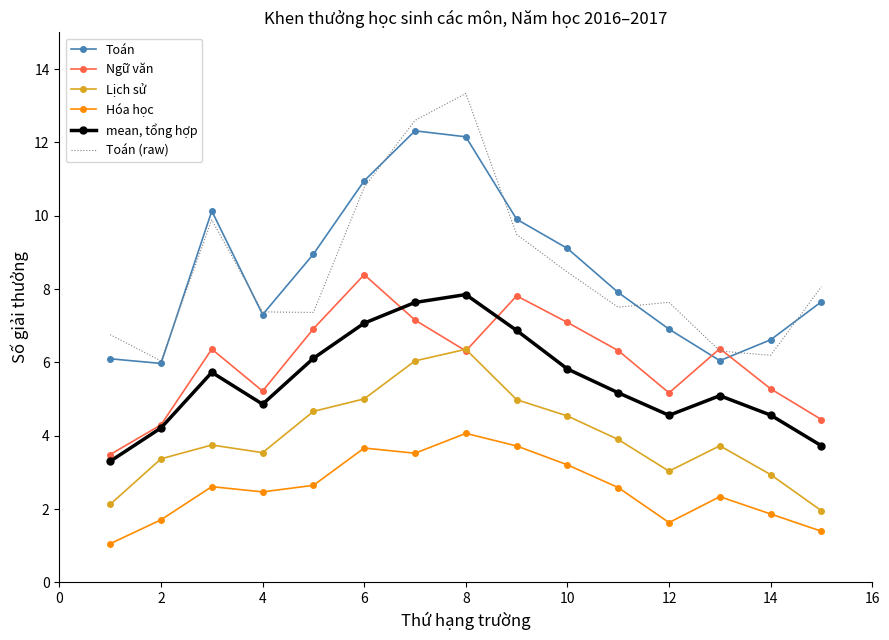

Rank the series by their maximum value, from lowest to highest.

Hóa học, Lịch sử, mean, tổng hợp, Ngữ văn, Toán, Toán (raw)